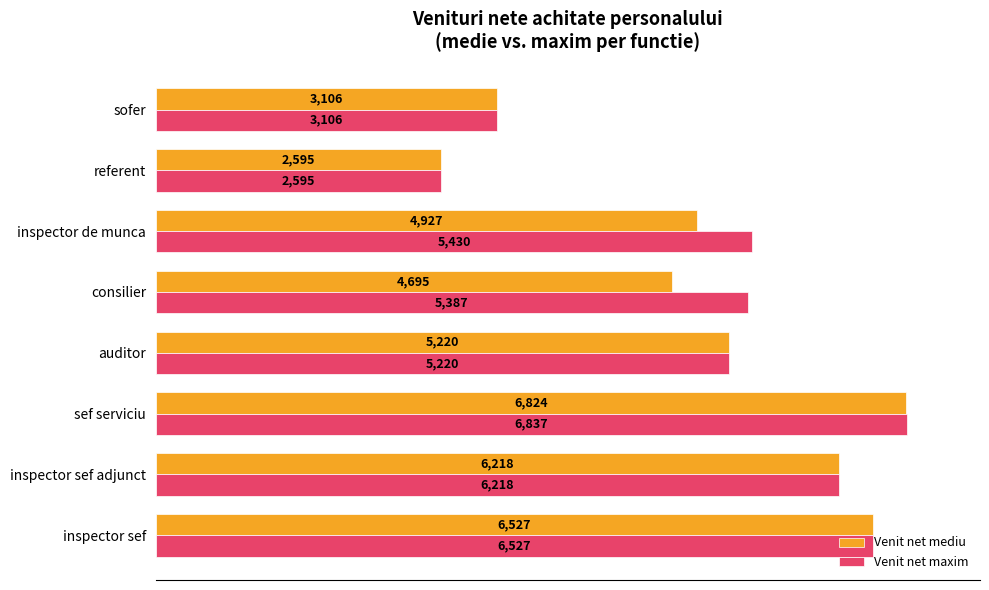

What are all the series names shown in the legend?

Venit net mediu, Venit net maxim